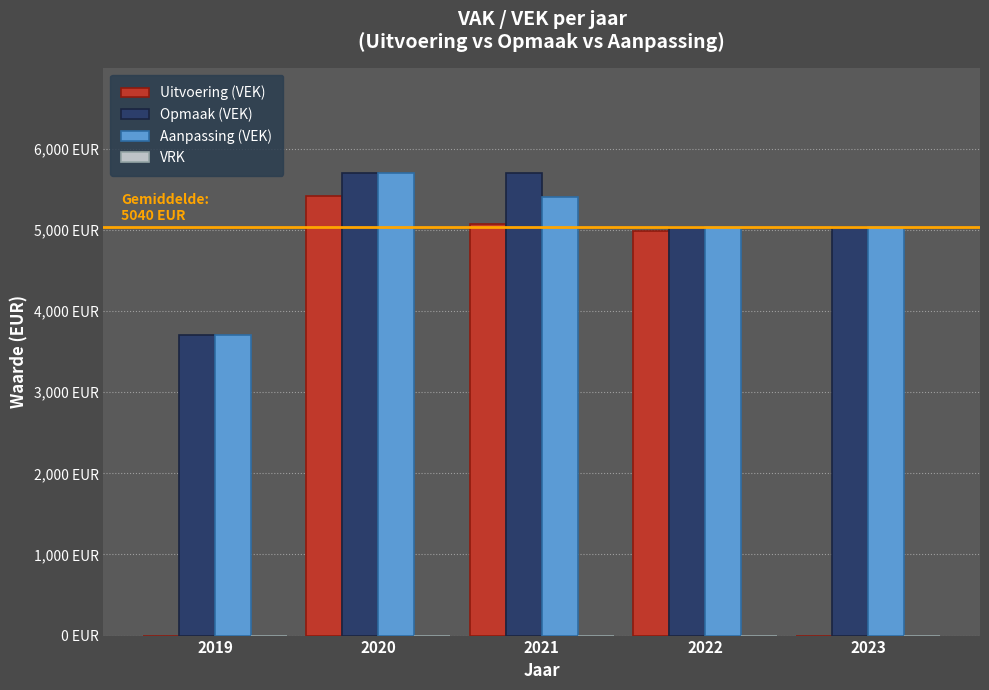

Reading left to right, what are all the values shown in this chart?

Uitvoering (VEK): 0	5413	5078	4991	0
Opmaak (VEK): 3704	5704	5704	5032	5032
Aanpassing (VEK): 3704	5704	5401	5032	5032
VRK: 0	0	0	0	0